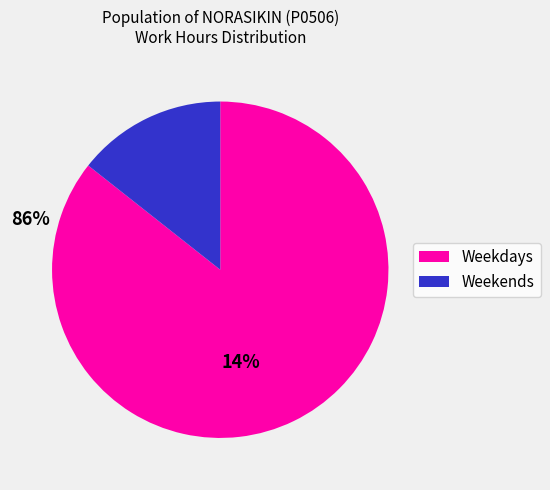

Does any single category account for the majority?

Yes